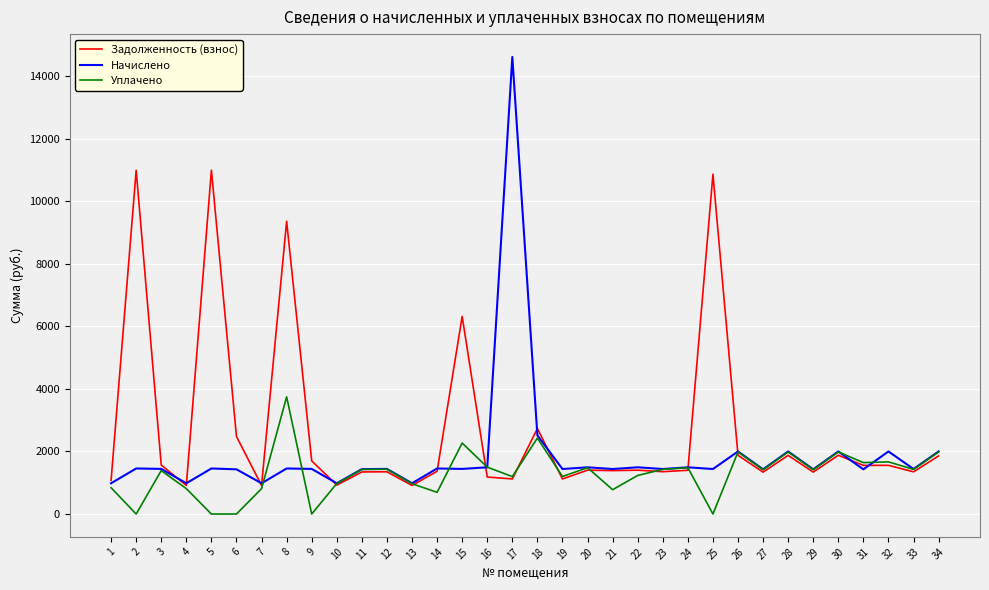

What is the lowest value of the Начислено series?

983.2